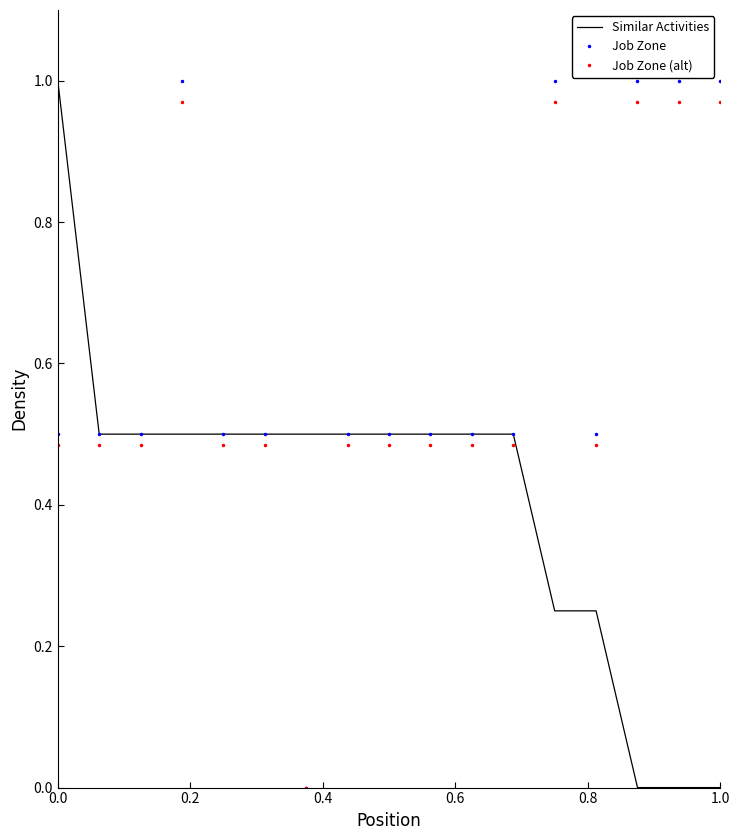

What are all the series names shown in the legend?

Similar Activities, Job Zone, Job Zone (alt)